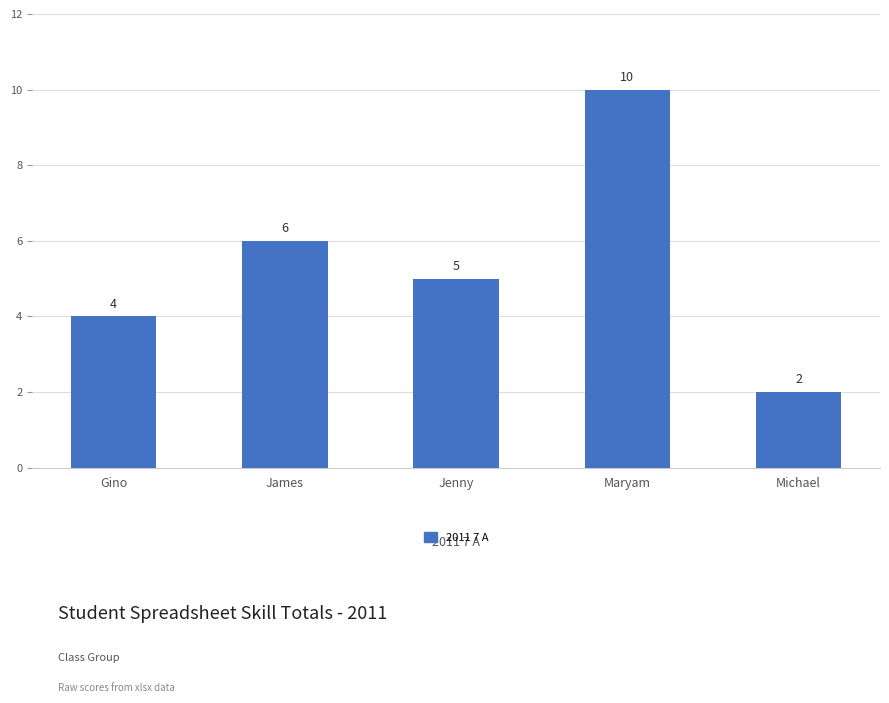

What is the value of the 4th bar from the left?

10